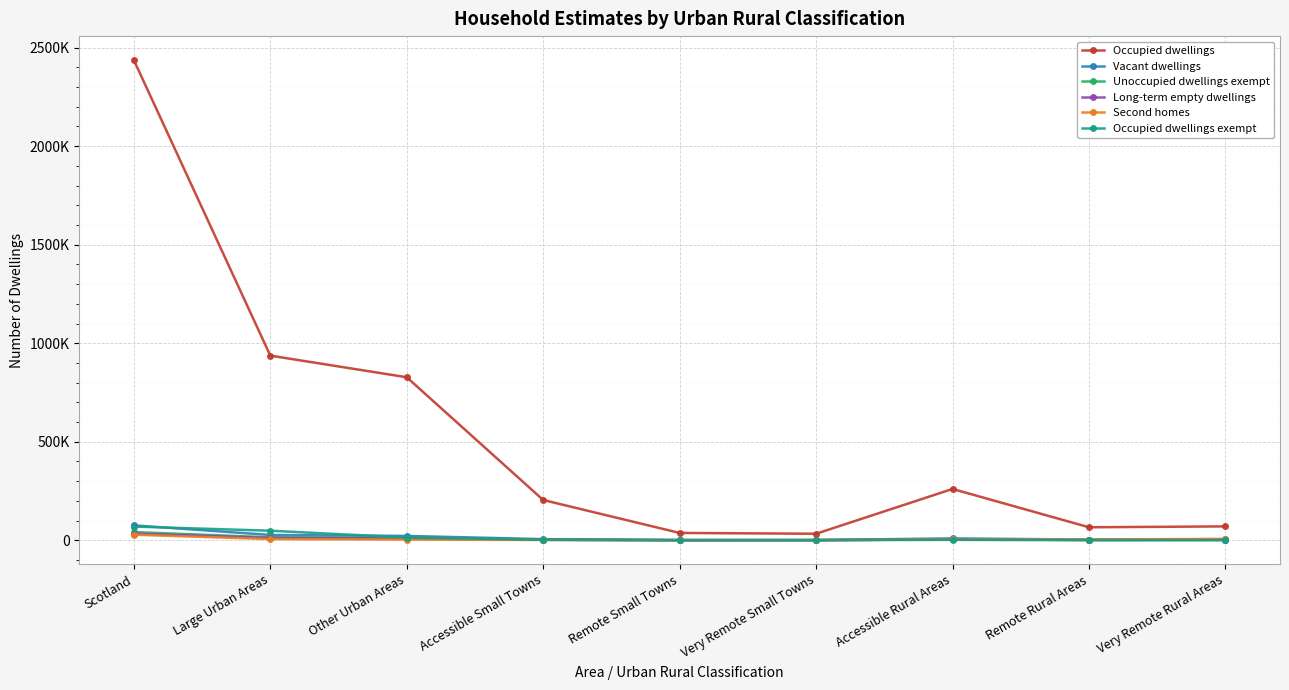

What are all the series names shown in the legend?

Occupied dwellings, Vacant dwellings, Unoccupied dwellings exempt, Long-term empty dwellings, Second homes, Occupied dwellings exempt